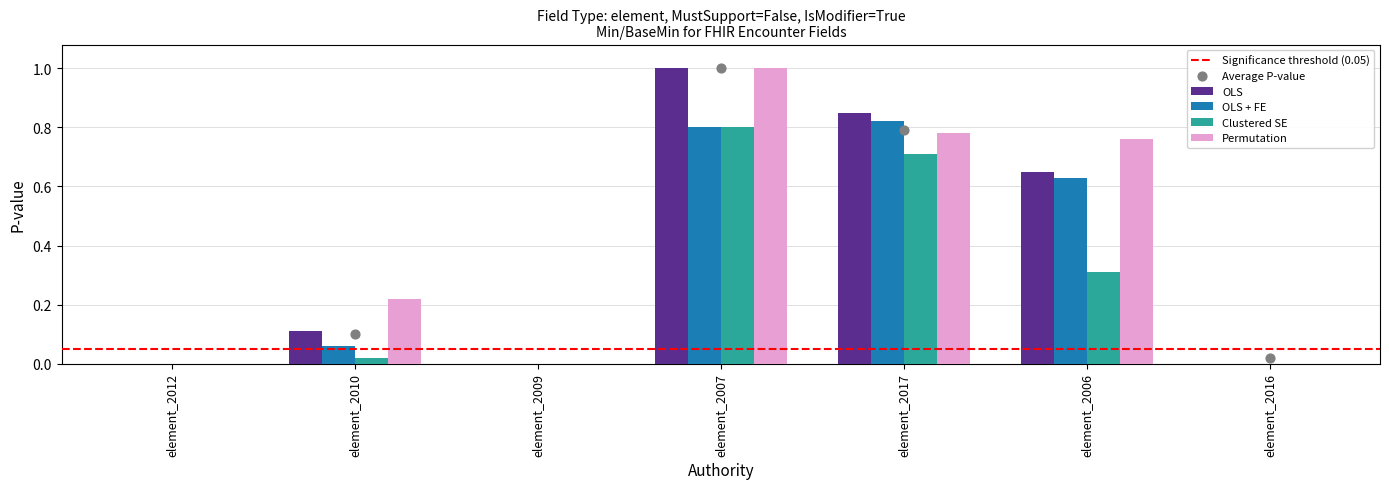

What is the sum of all OLS values?

2.6